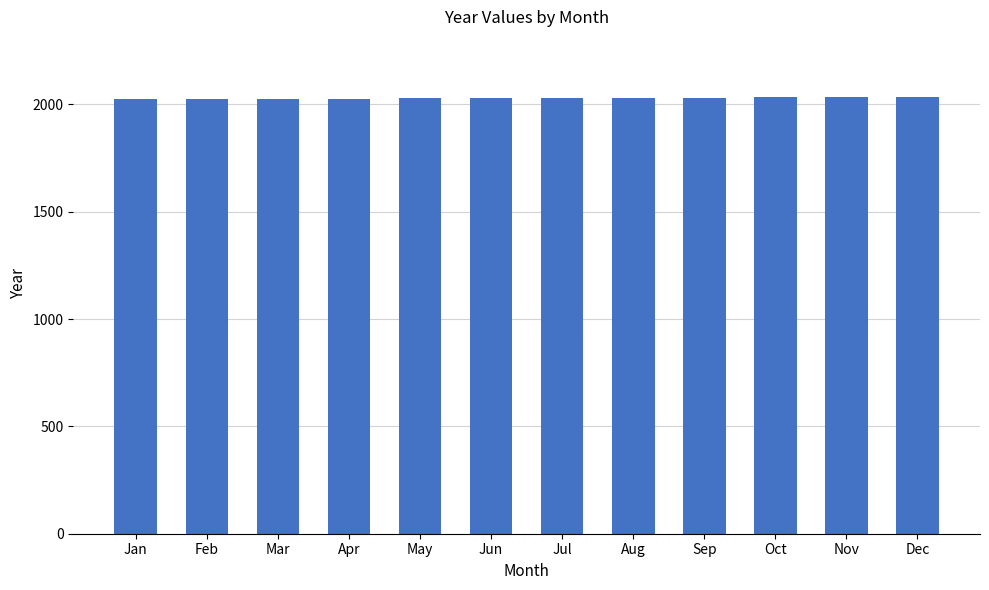

Is it true that the value at Jan is 2024?

True